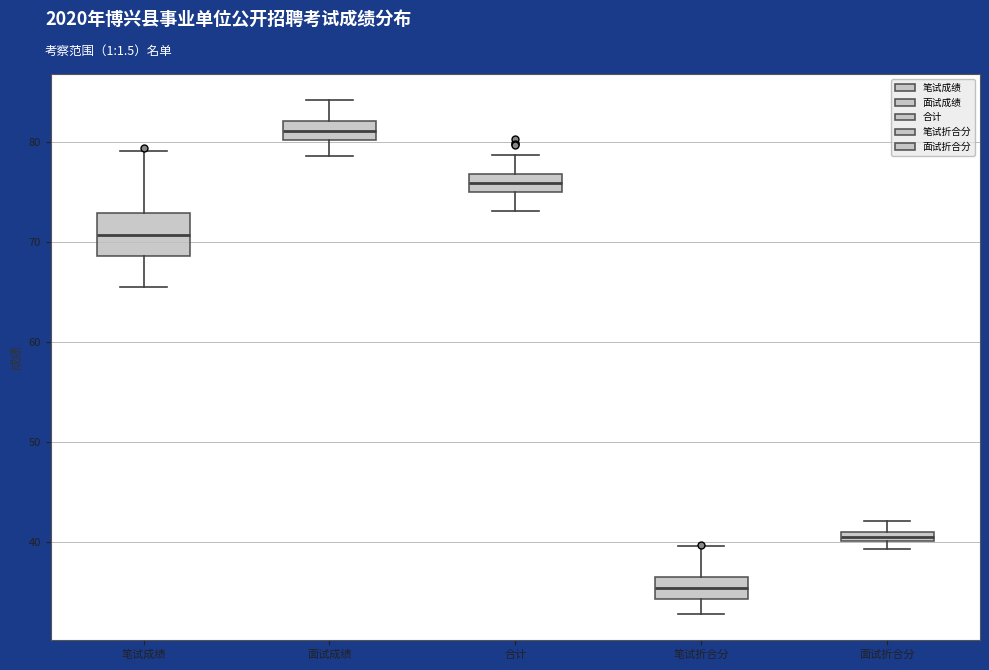

Which box is the tallest, from its lower edge to its upper edge?

笔试成绩